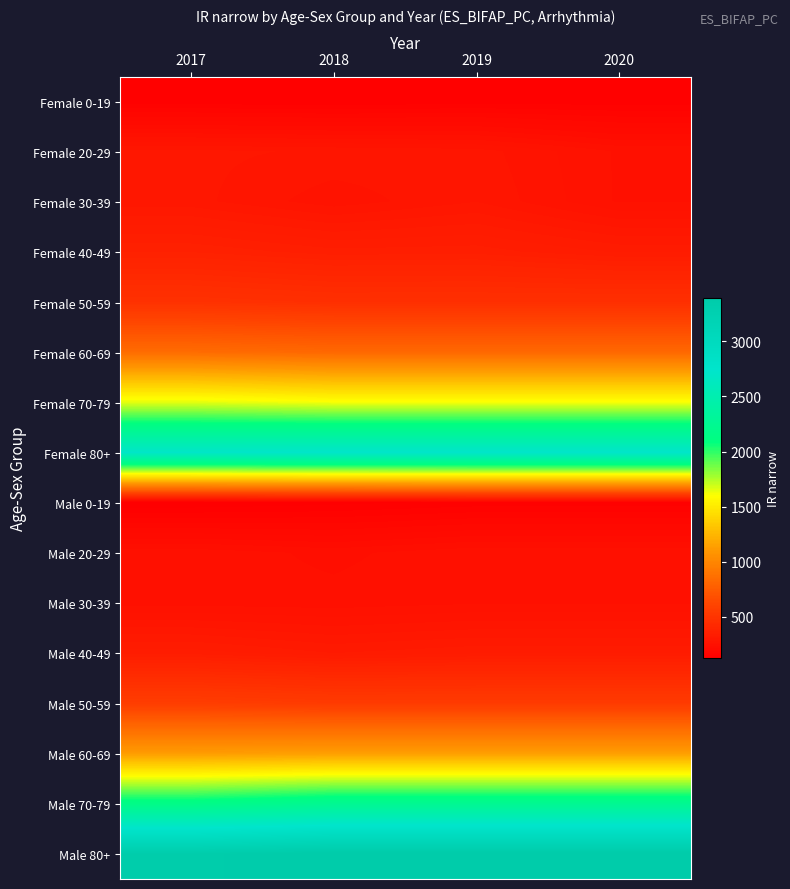

What is the spread (max minus min) of values at 2019?

3253.3